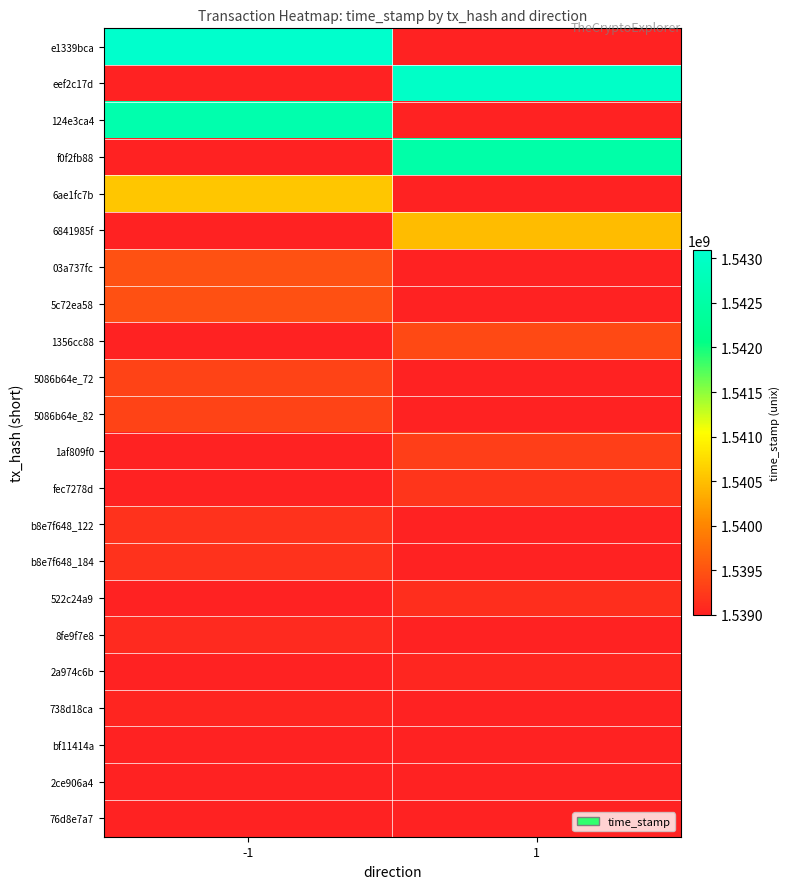

Which label corresponds to the largest value in the chart?

-1